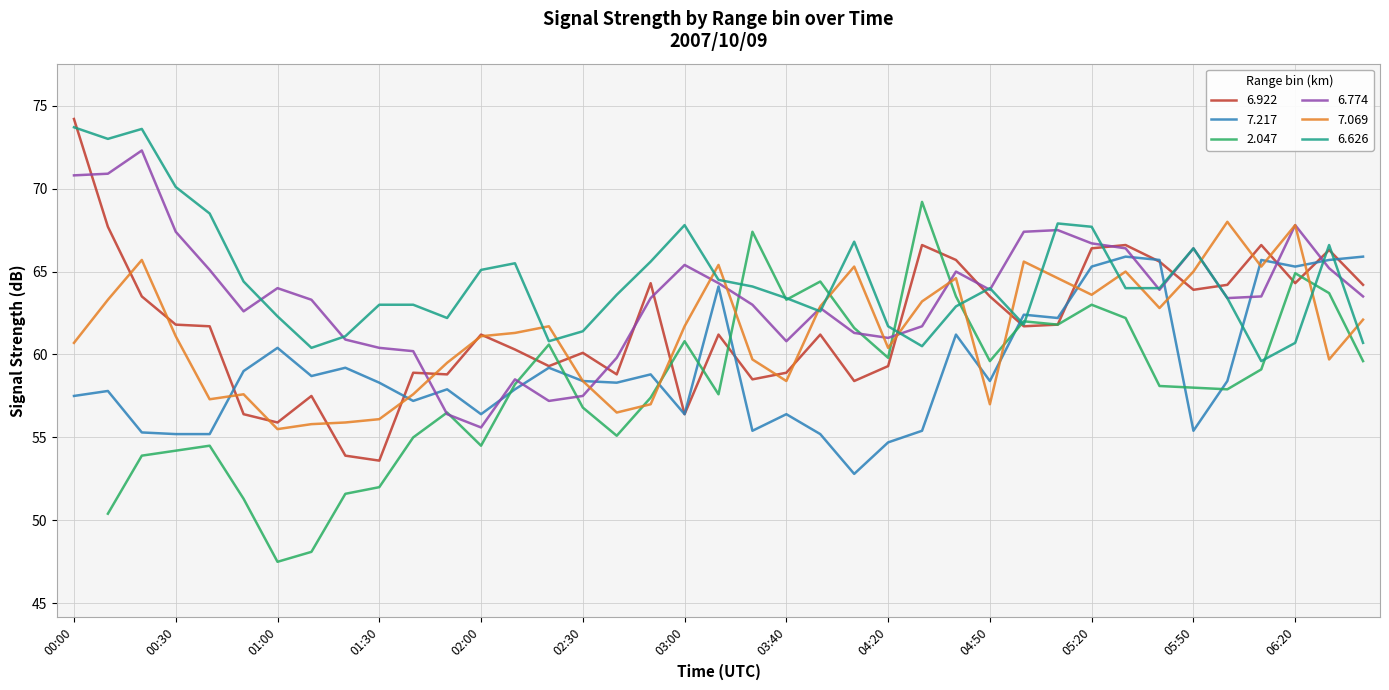

The 7.069 series shows 95.1 at 04:20. True or false?

False